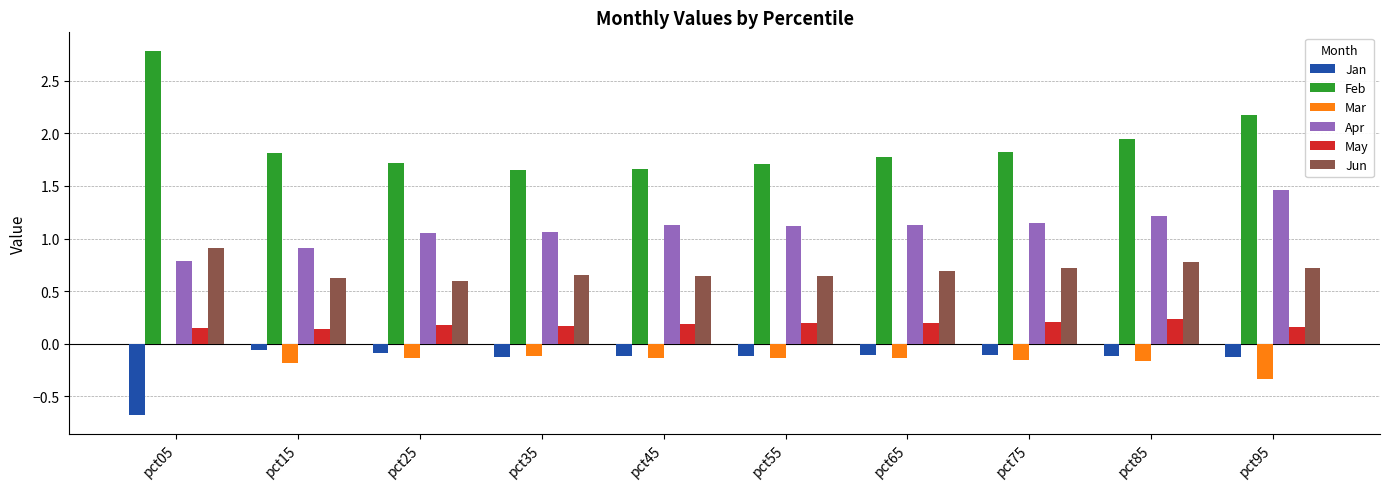

What is the greatest value displayed?

2.8